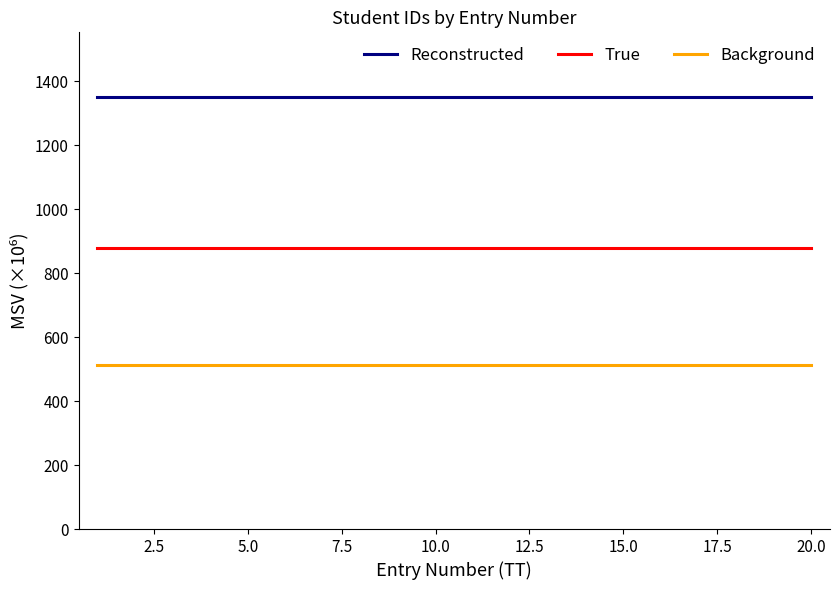

True or false: True and Reconstructed cross at least once.

False